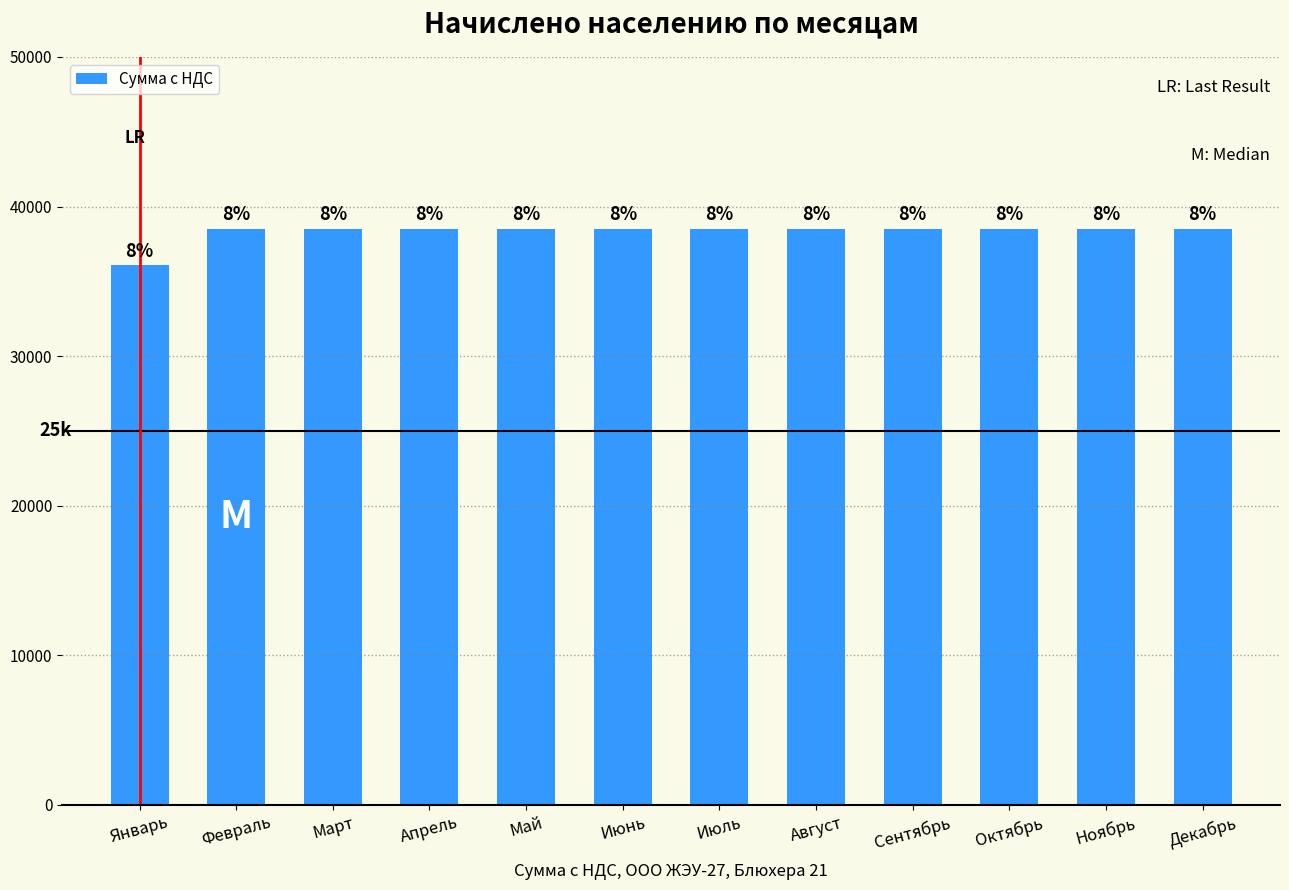

What is the maximum value shown in the chart?

38533.1